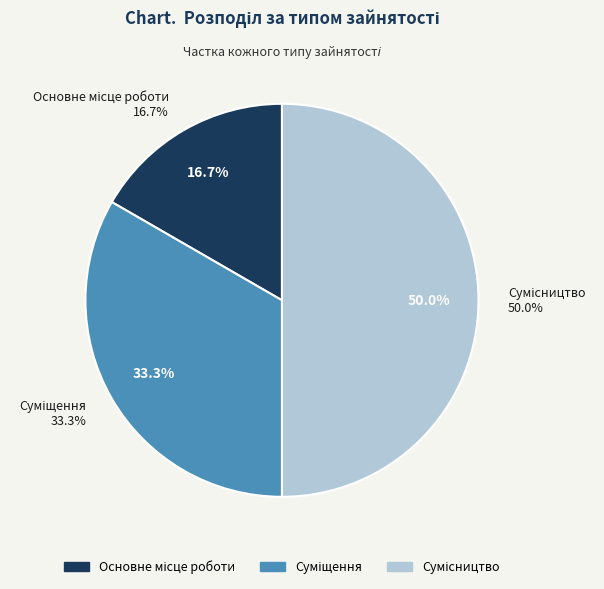

Combined, what portion of the pie is Основне місце роботи and Сумісництво?

66.7%